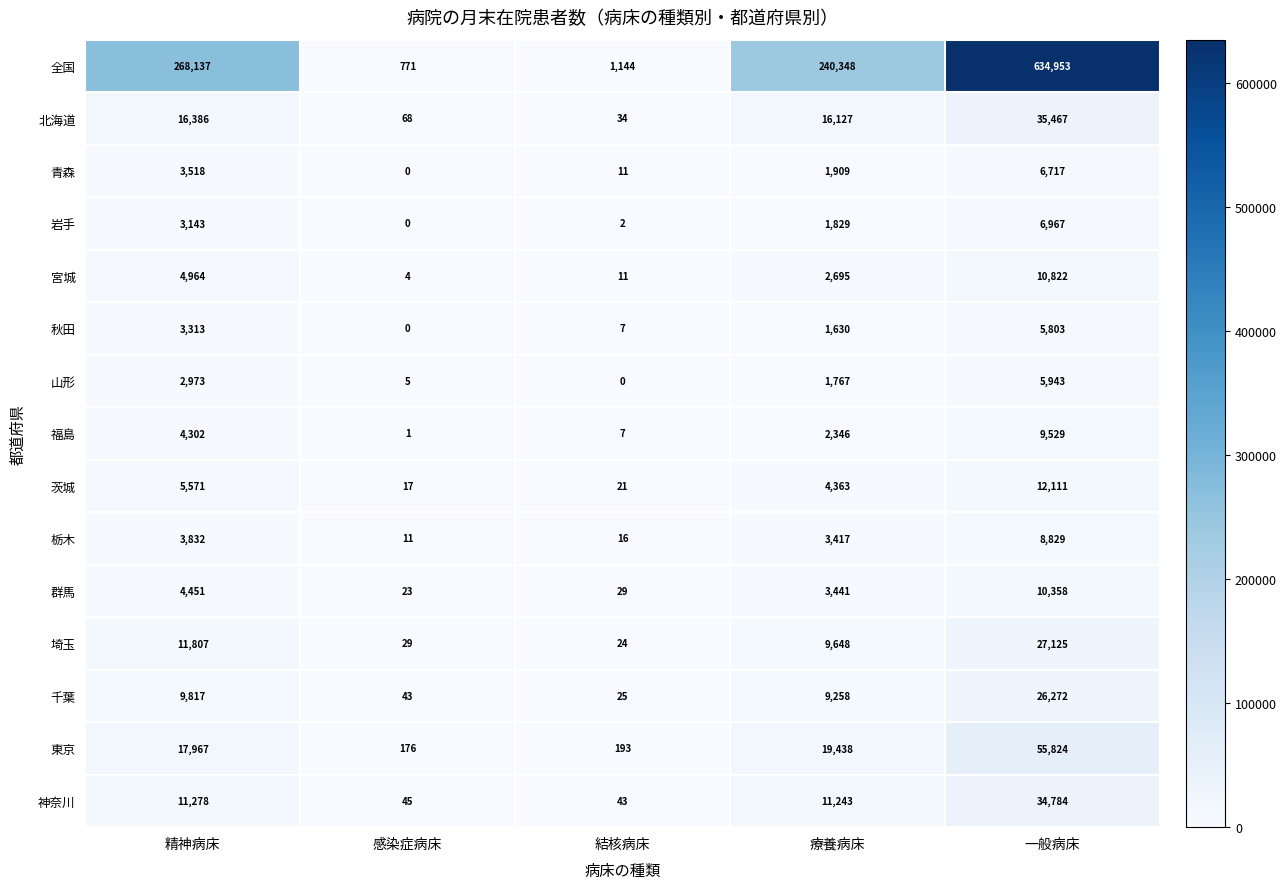

The 栃木 series shows 3832 at 精神病床. True or false?

True